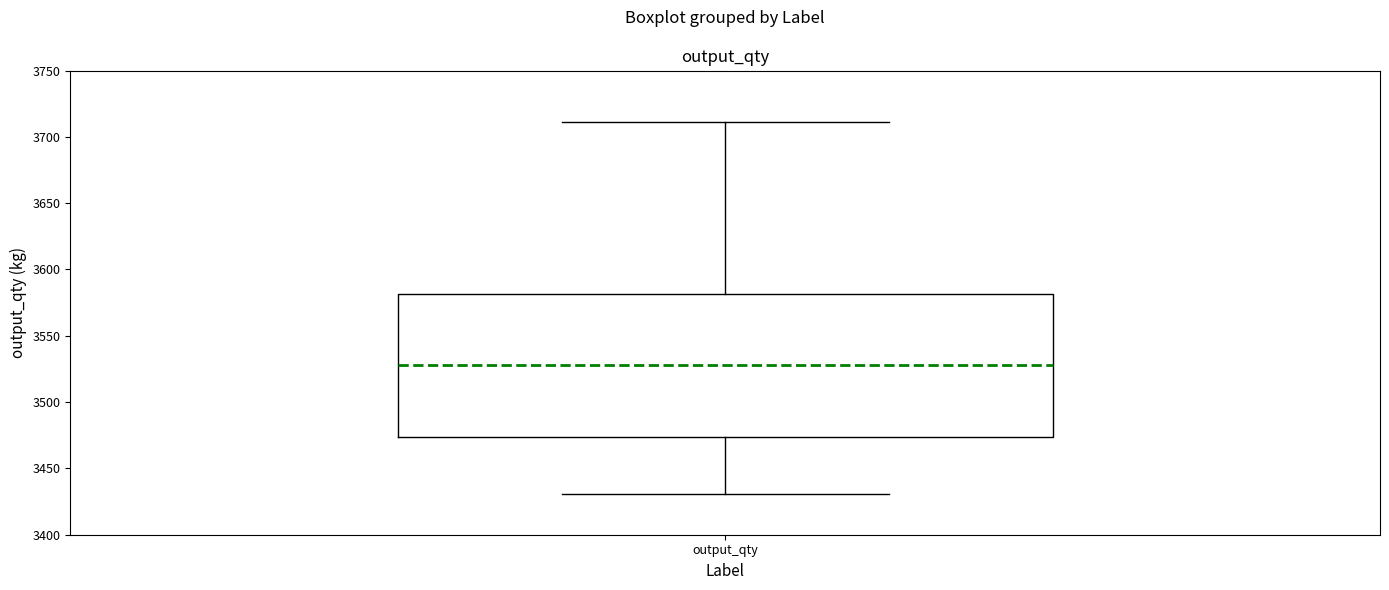

Read this box plot against the y-axis: the position of the median line, the range covered by the box, and the ends of both whiskers. The values are not printed on the chart, so give them approximately, as read against the axis.

median 3530, box 3475 to 3580, whiskers 3430 to 3710